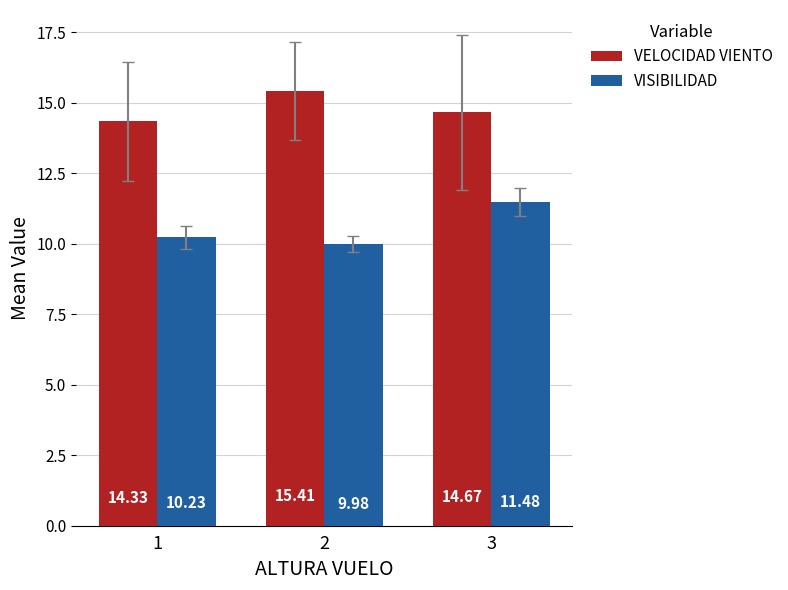

What is the spread (max minus min) of values at 1?

4.1